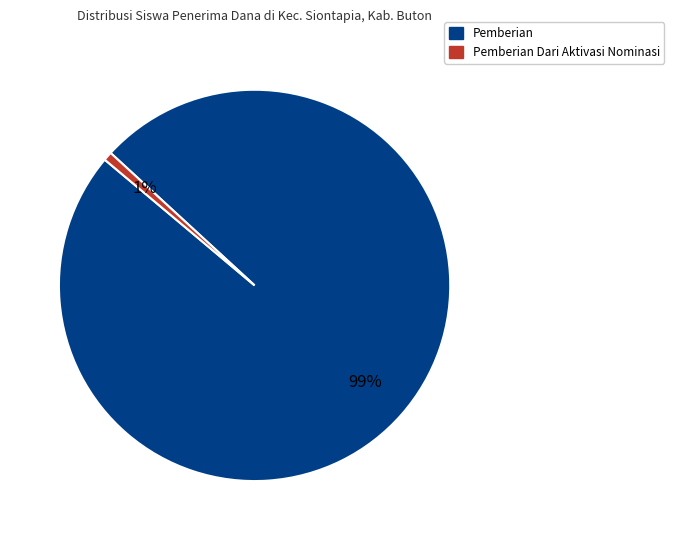

Is there a majority slice in this chart?

Yes